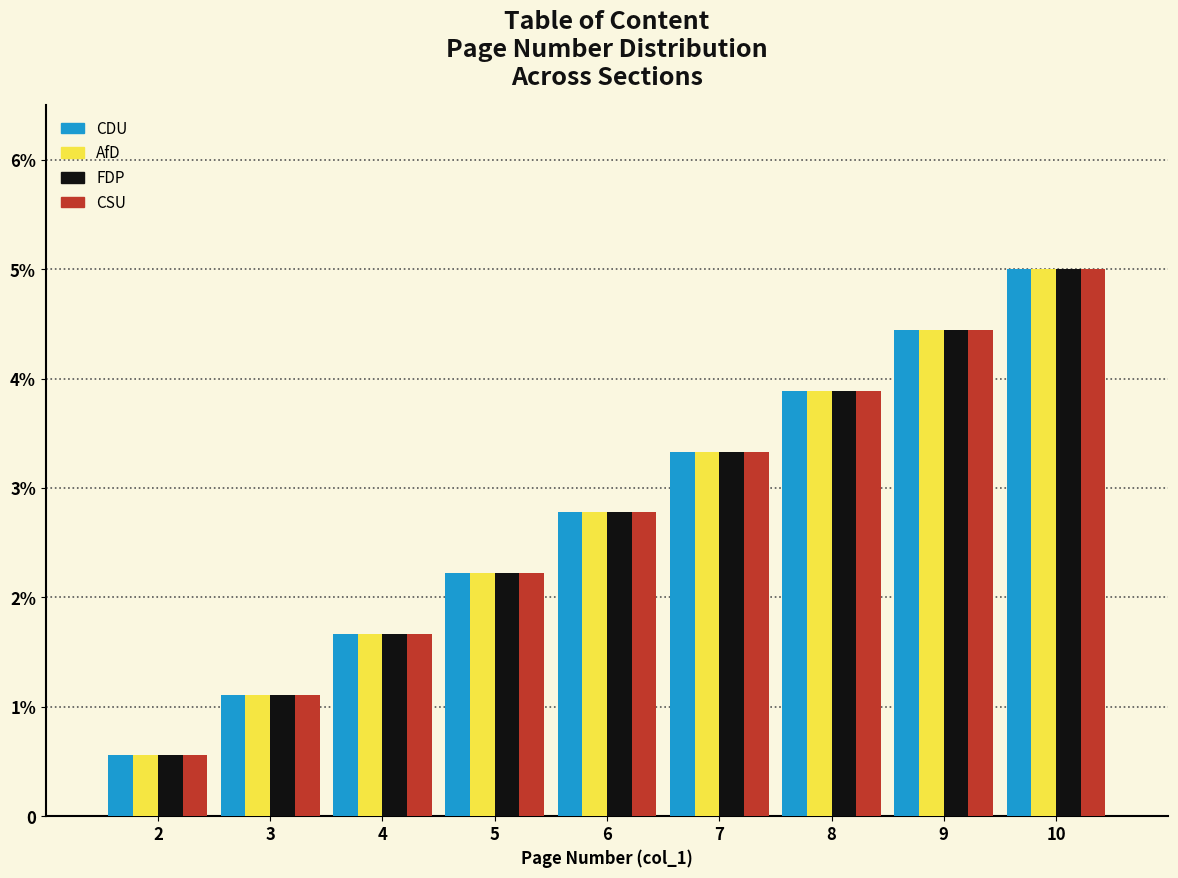

Does the chart contain any negative values?

No